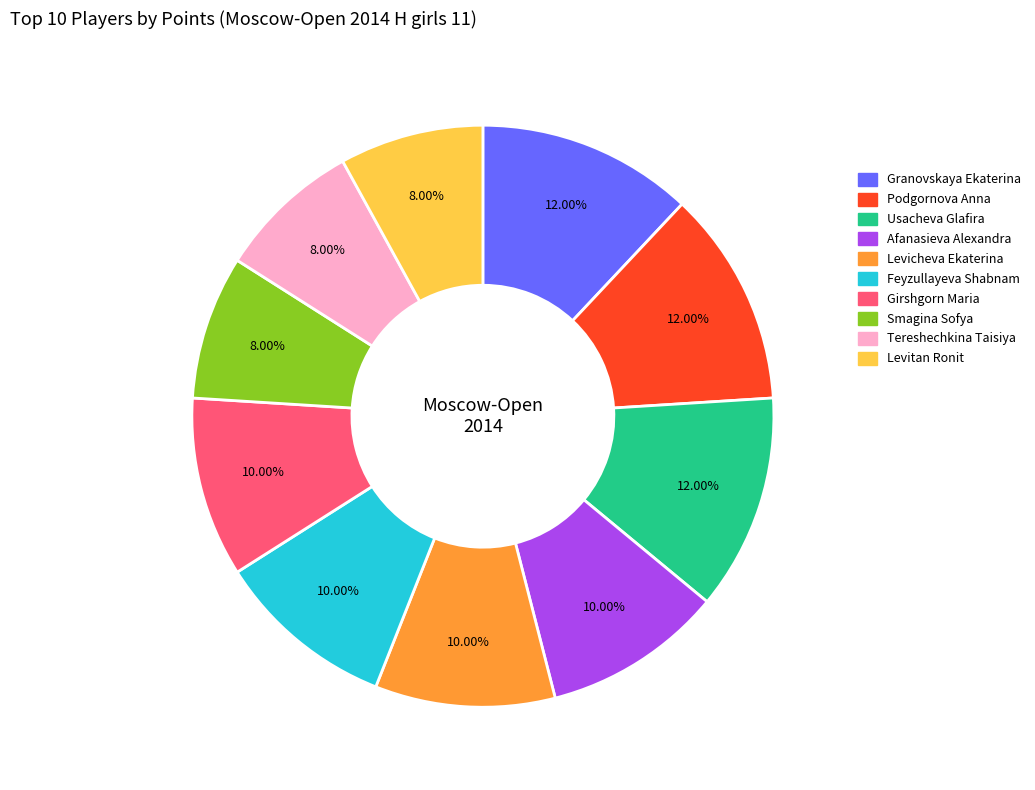

Count the number of slices in the pie.

10